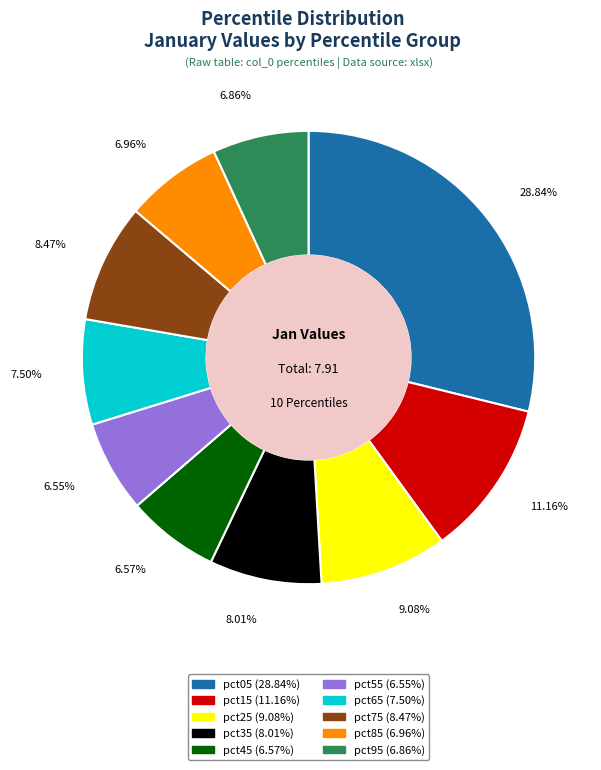

What percentage is the pct05 slice, to the nearest percent?

29%